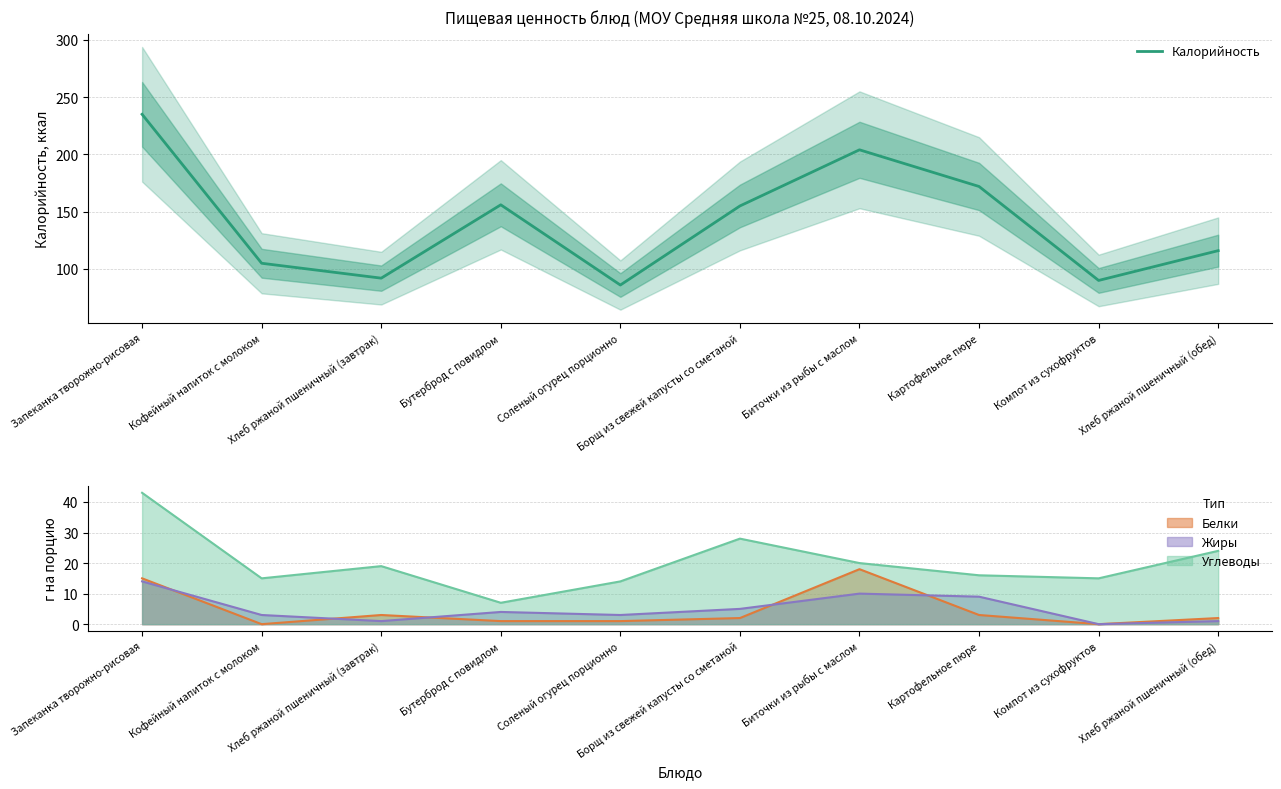

The value at Борщ из свежей капусты со сметаной is 155. True or false?

True